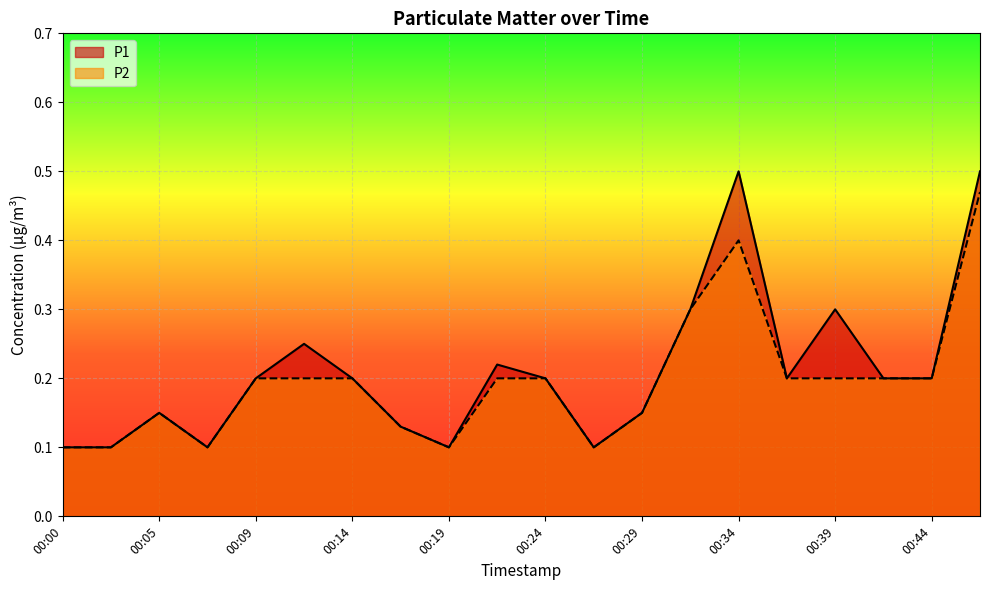

What is the value of the P2 point at the 6th from the left?

0.2